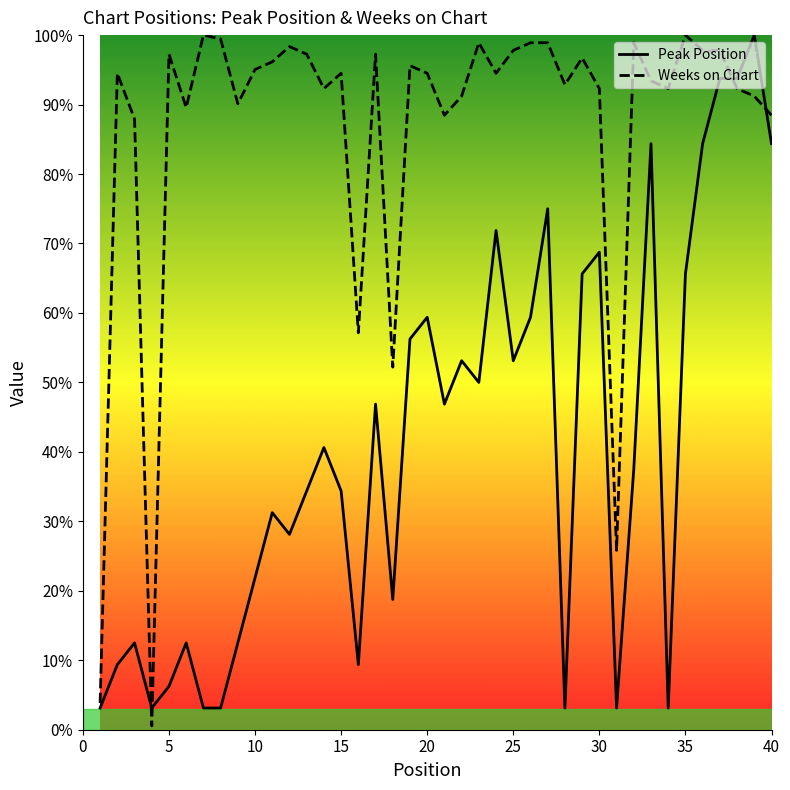

Reading left to right, transcribe all the data shown in this chart.

Peak Position: 3.1	9.4	12.5	3.1	6.2	12.5	3.1	3.1	12.5	21.9	31.2	28.1	34.4	40.6	34.4	9.4	46.9	18.8	56.2	59.4	46.9	53.1	50.0	71.9	53.1	59.4	75.0	3.1	65.6	68.8	3.1	37.5	84.4	3.1	65.6	84.4	93.8	93.8	100.0	84.4
Weeks on Chart: 3.8	94.5	87.9	0.5	97.3	89.6	100.0	99.5	90.1	95.1	96.2	98.4	97.3	92.3	94.5	57.1	97.3	52.2	95.6	94.5	88.5	91.2	98.9	94.5	97.8	98.9	98.9	92.9	96.7	92.3	25.8	98.9	93.4	92.3	100.0	97.8	97.8	92.3	91.2	88.5